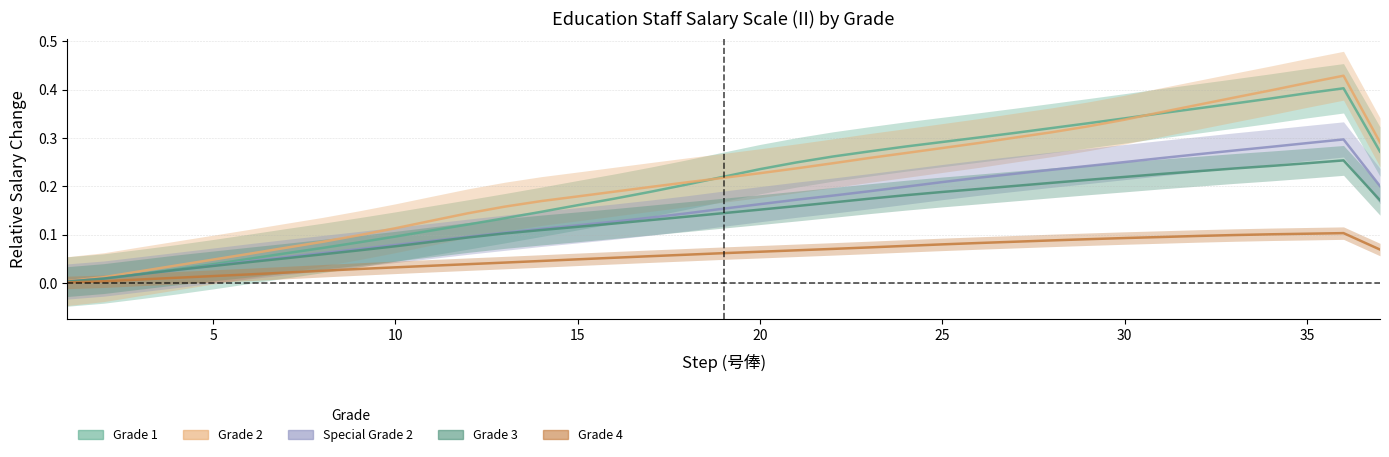

Is the value of Grade 1 at 34 greater than the value of Special Grade 2 at 27?

Yes